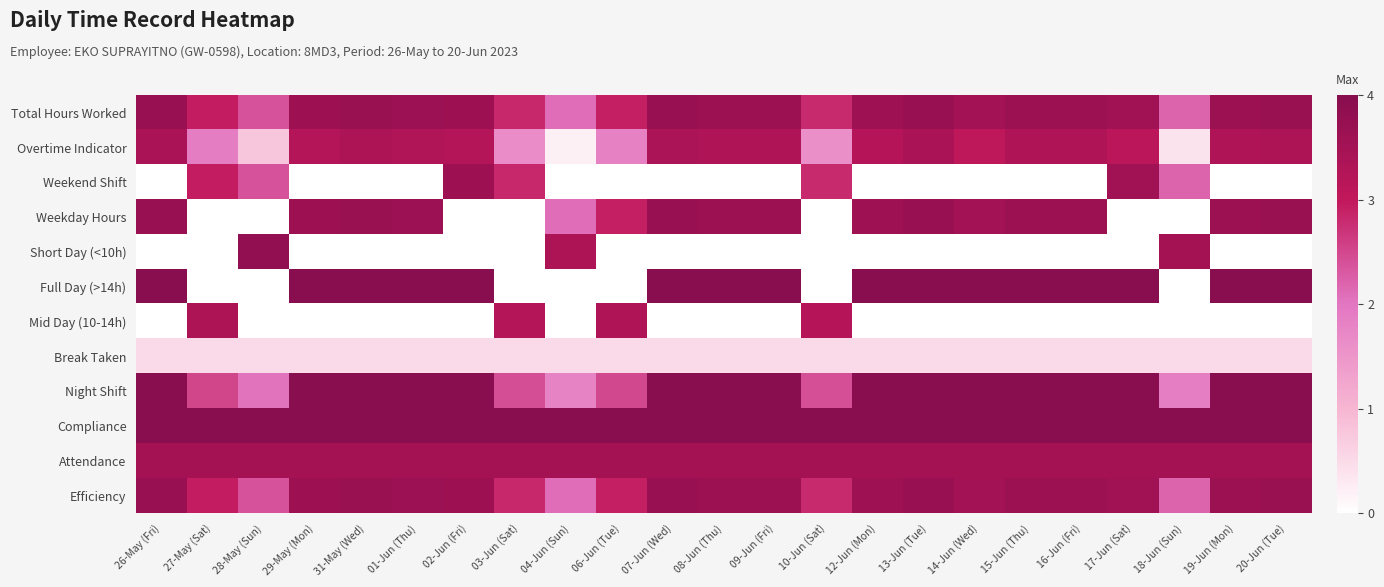

What is the total value across all series at 31-May (Wed)?

30.4